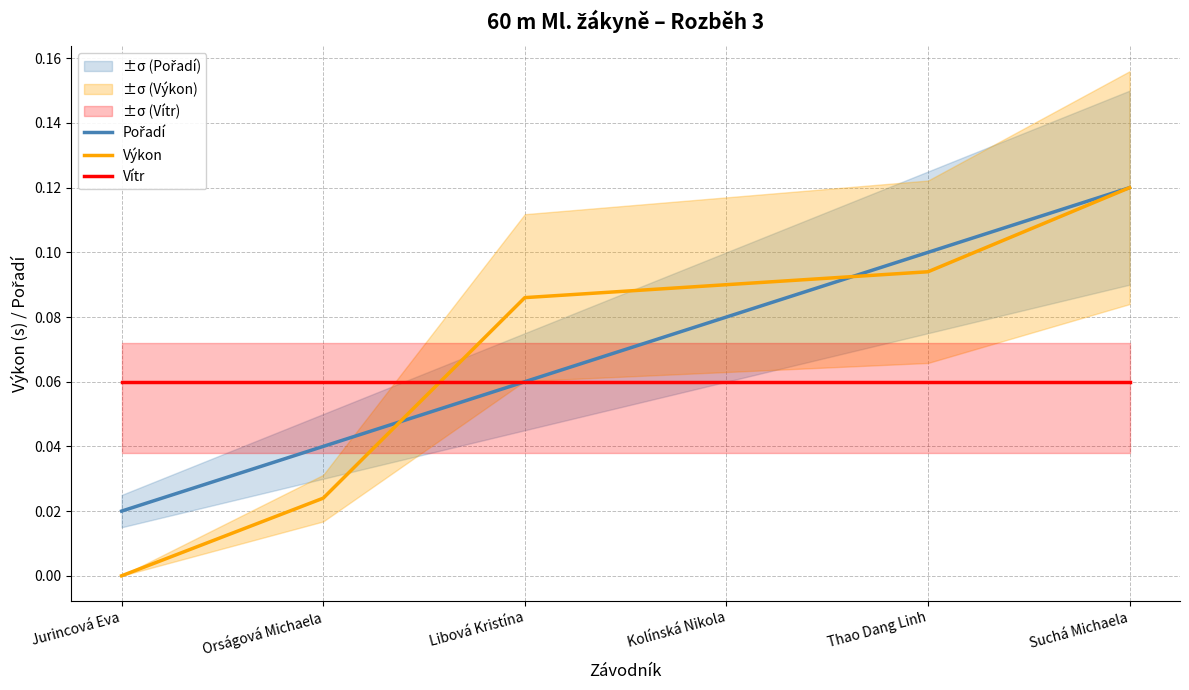

The value of Pořadí at Jurincová Eva is 0.0. True or false?

True